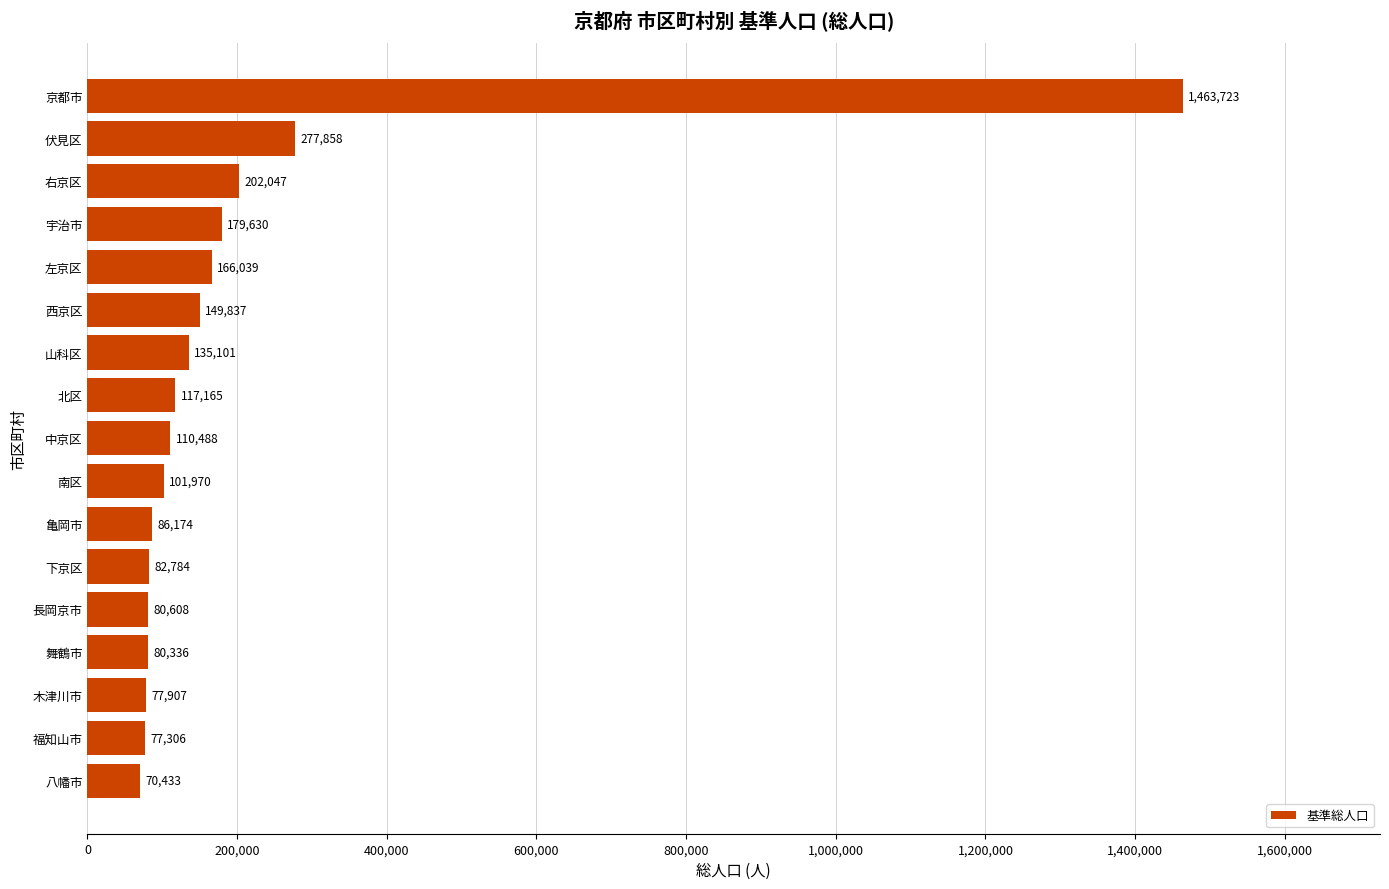

Is it true that the value at 左京区 is 93719?

False